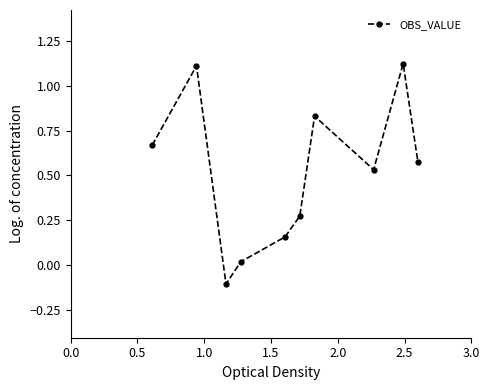

What is the difference between the maximum and minimum values?

1.2